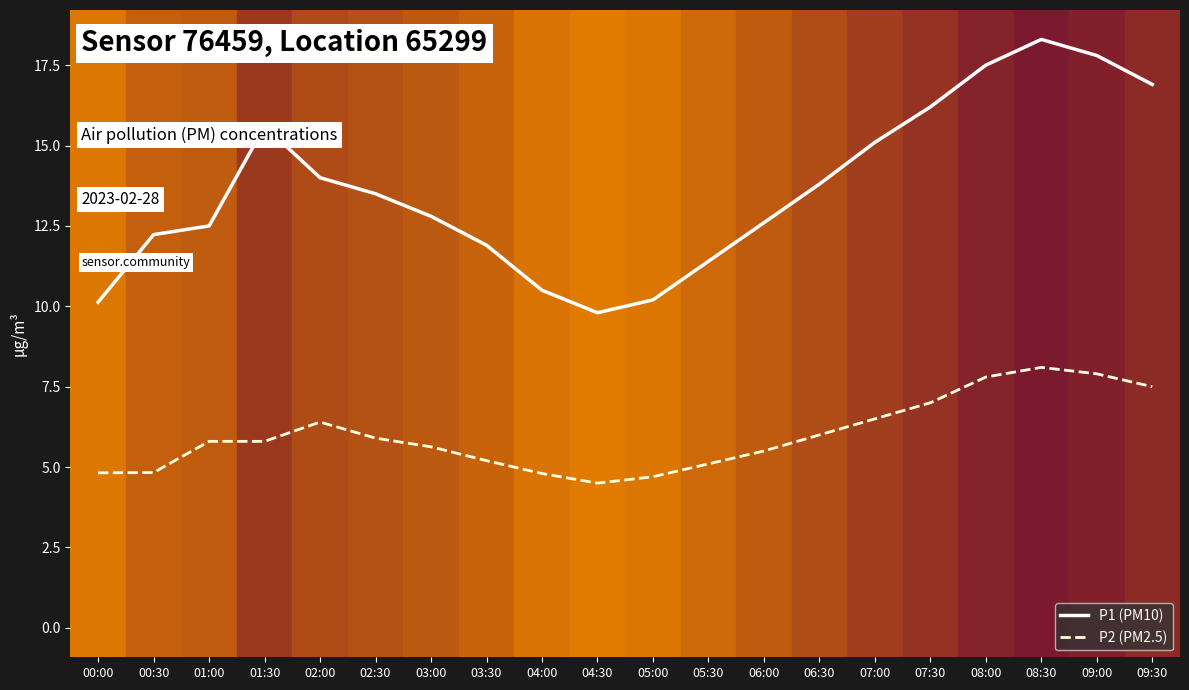

Where is the first local maximum for P2 (PM2.5)?

02:00